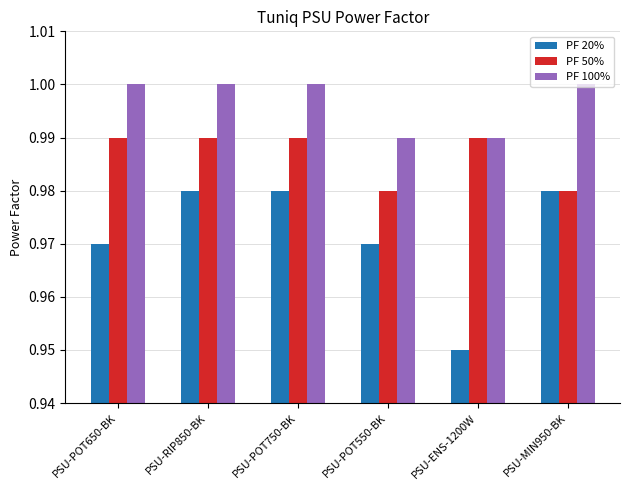

Which category has the lowest value in the PF 20% series?

PSU-ENS-1200W